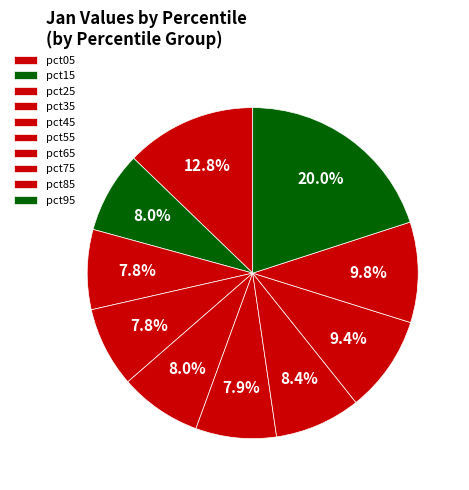

How many segments does this pie chart have?

10